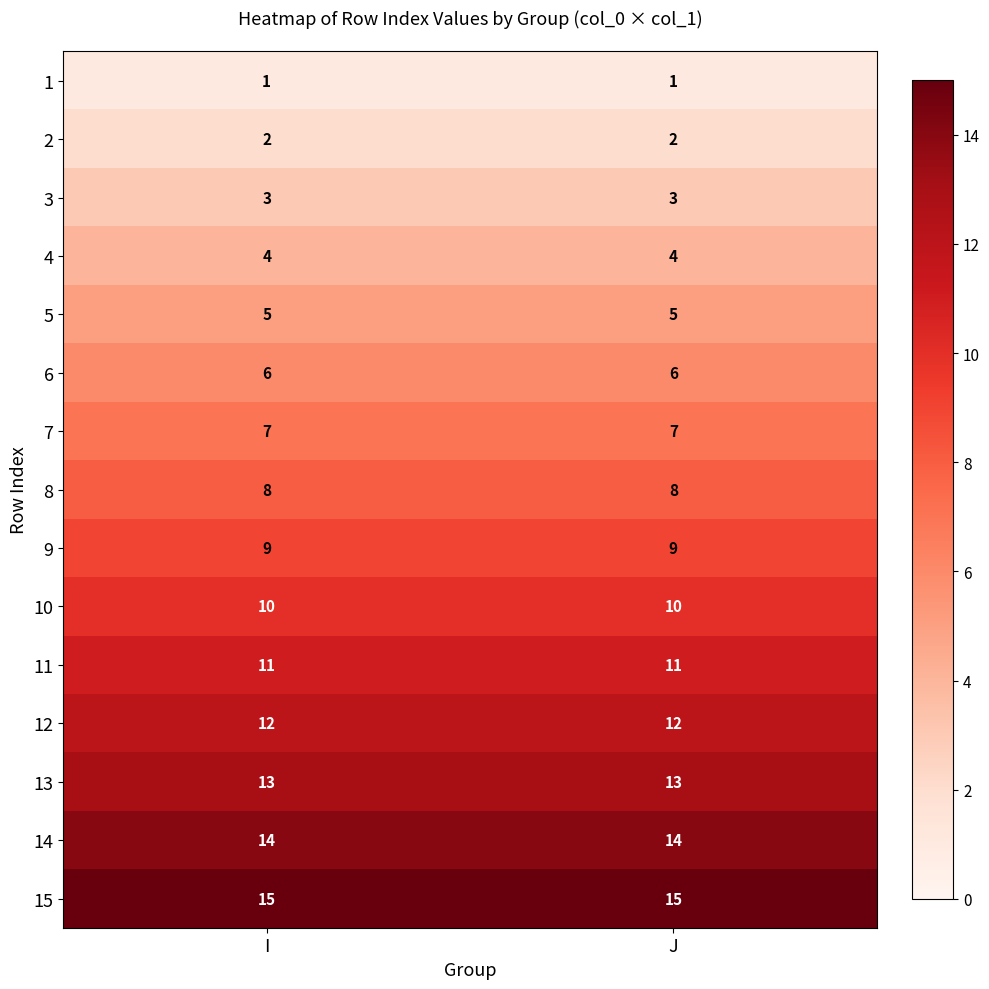

The value of 2 at J is 4. True or false?

False